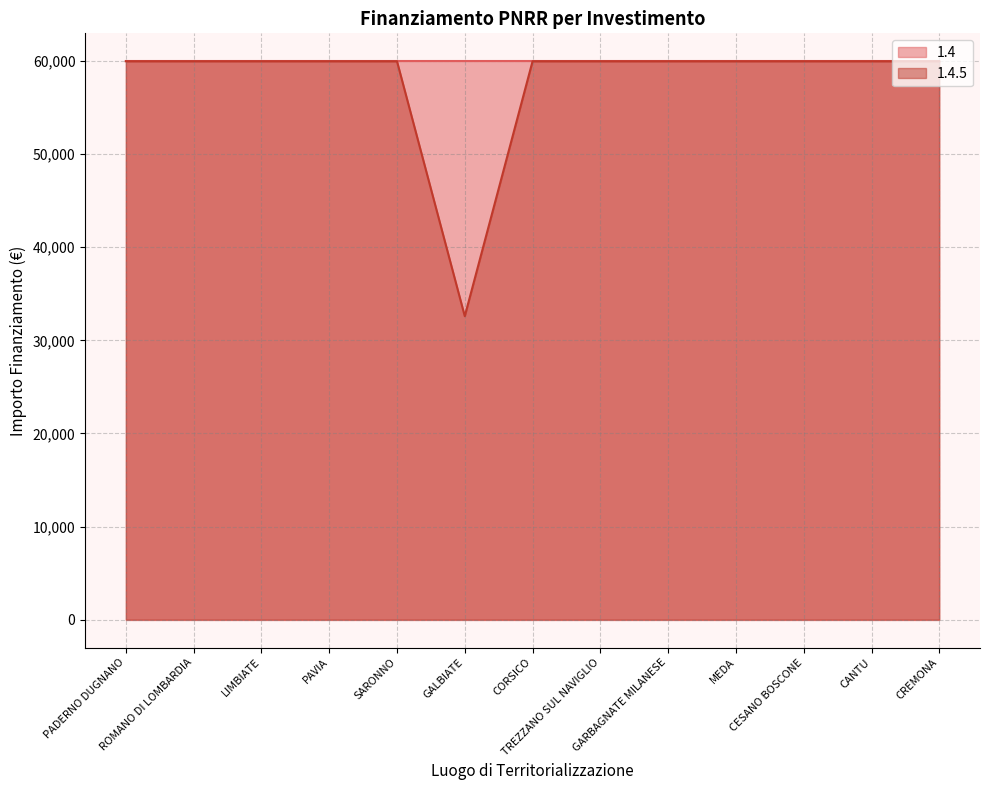

How many interior local valleys (lower than both neighbors) does the data have?

1